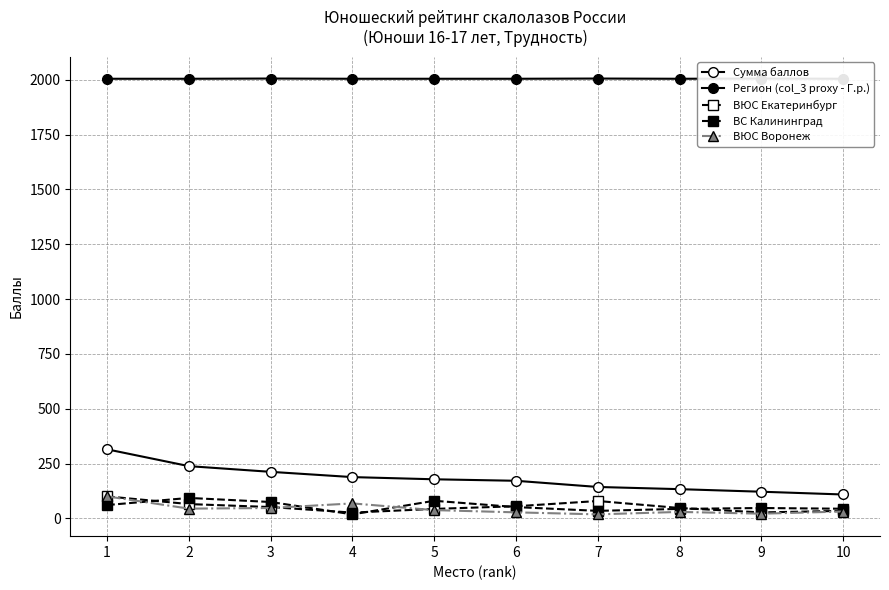

Reading left to right, list all the values displayed in this chart.

Сумма баллов: 1=314.7	2=238.0	3=212.0	4=188.0	5=178.0	6=171.2	7=143.0	8=133.0	9=121.3	10=108.7
Регион (col_3 proxy - Г.р.): 1=2005.0	2=2005.0	3=2006.0	4=2005.0	5=2005.0	6=2005.0	7=2006.0	8=2005.0	9=2006.0	10=2005.0
ВЮС Екатеринбург: 1=100.0	2=65.0	3=51.4	4=26.0	5=43.0	6=55.0	7=79.0	8=47.0	9=26.9	10=34.0
ВС Калининград: 1=60.5	2=93.0	3=74.4	4=18.0	5=80.0	6=51.2	7=34.0	8=43.0	9=47.0	10=43.7
ВЮС Воронеж: 1=100.0	2=44.2	3=47.0	4=68.0	5=37.4	6=27.2	7=18.0	8=29.2	9=21.1	10=31.0